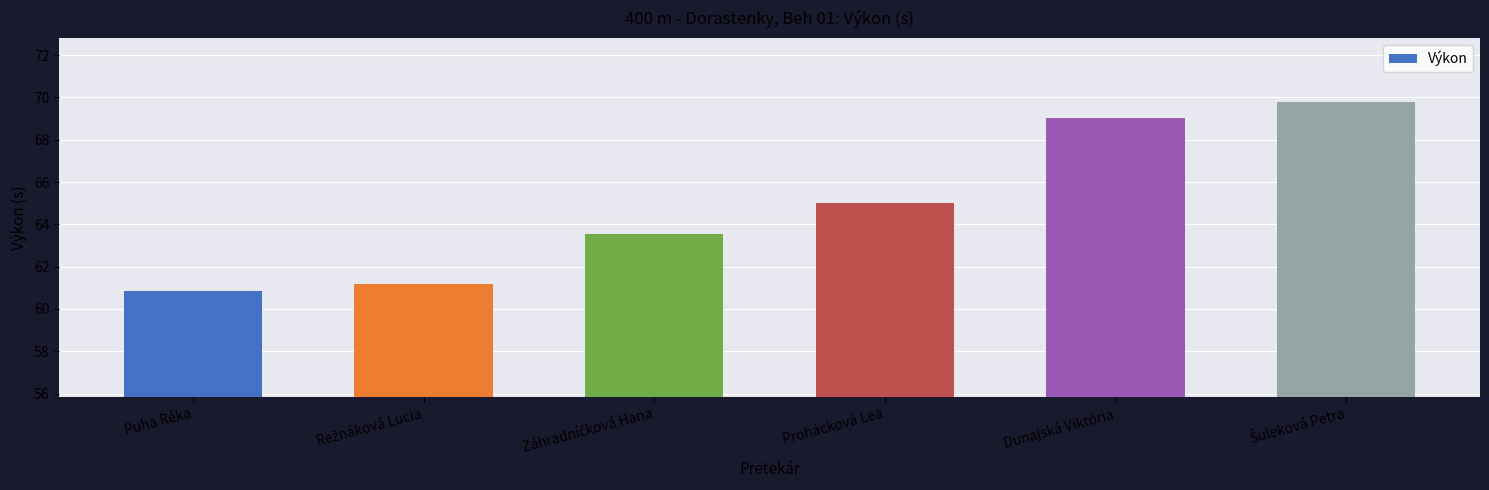

What is the value of the 1st bar from the left?

60.8